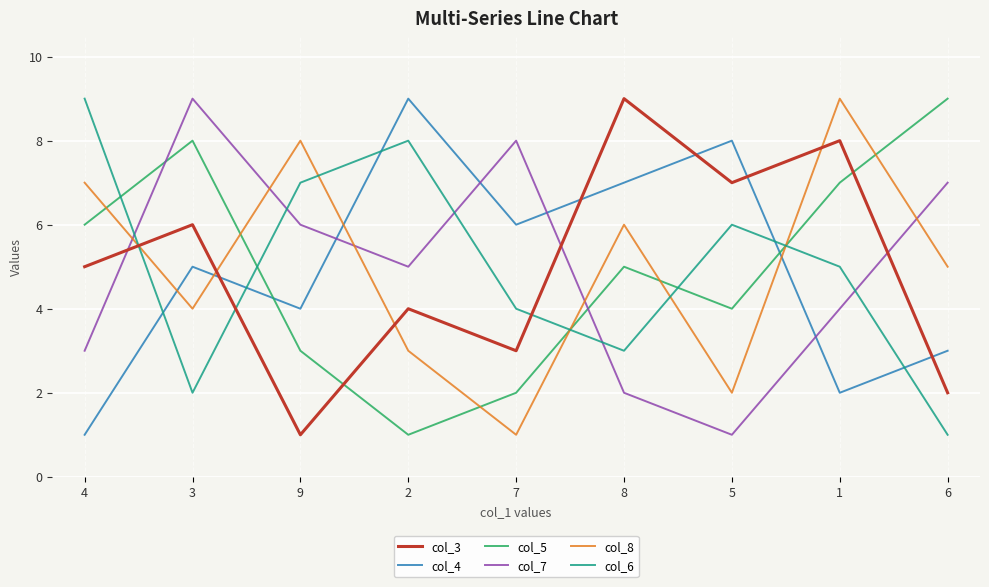

At how many categories does at least one series exceed 2?

9